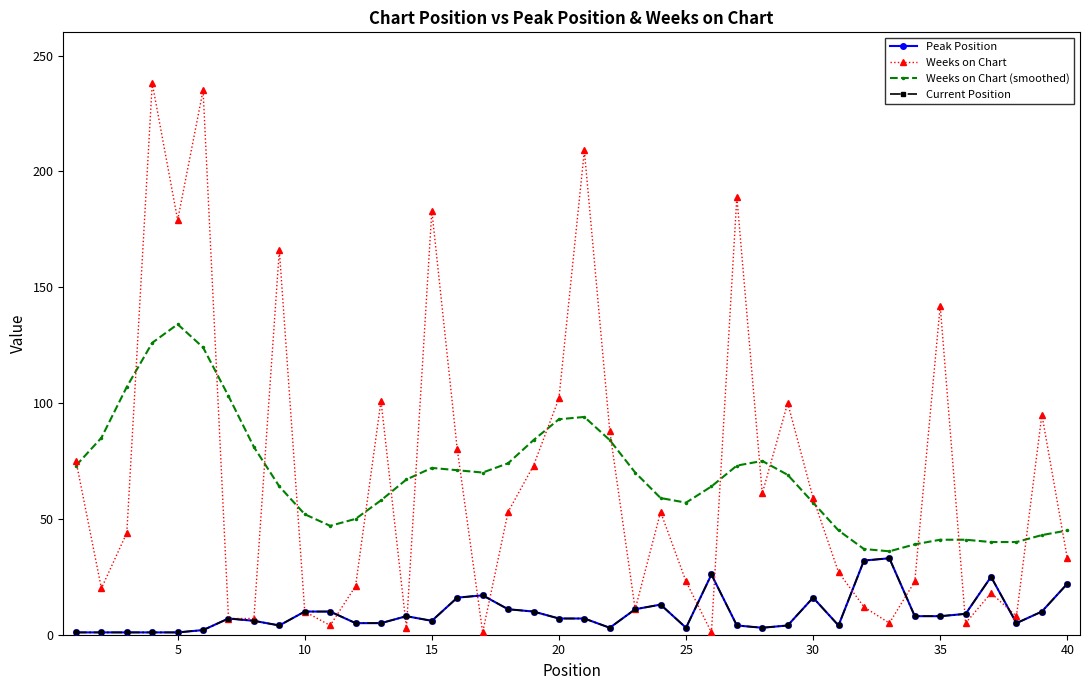

What is the maximum value for Peak Position?

33